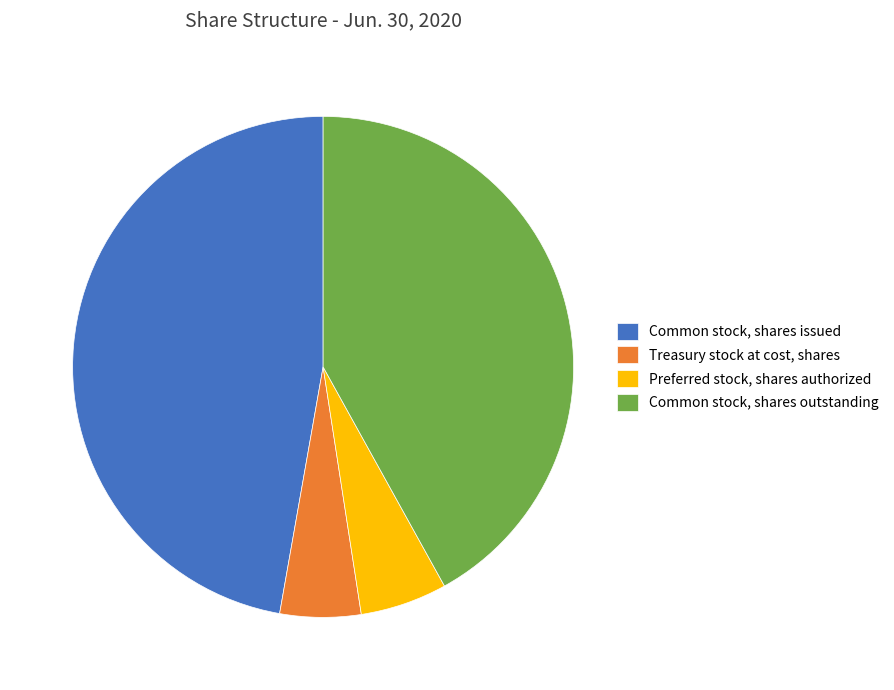

Combined, do Preferred stock, shares authorized and Treasury stock at cost, shares account for over 50%?

No